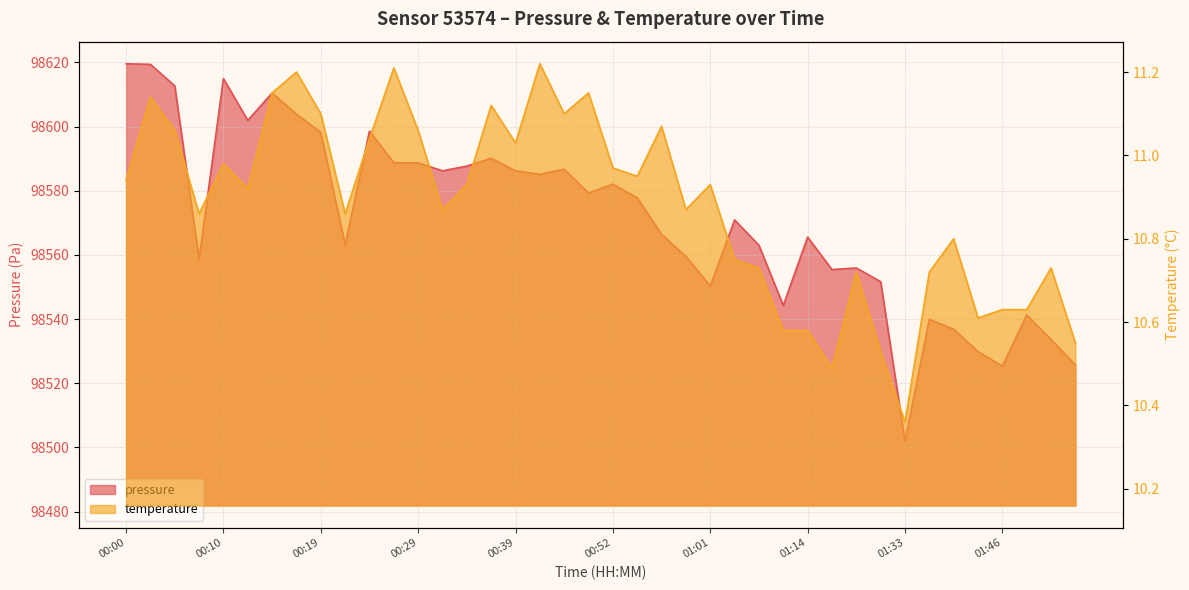

List the series in order of their overall mean, lowest first.

temperature, pressure